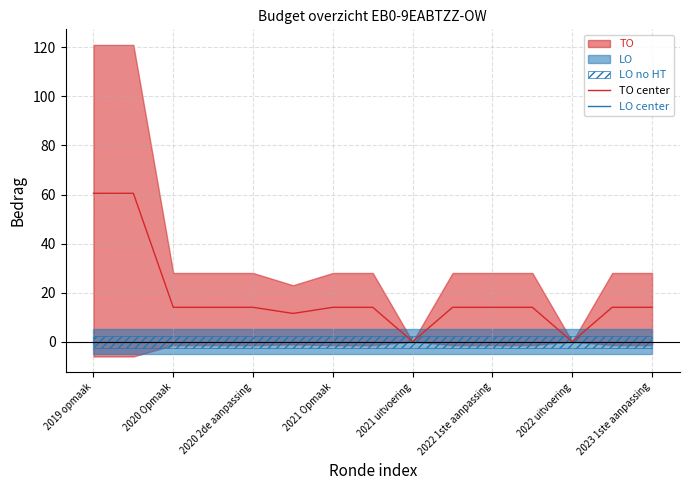

Rank the series at 11 from lowest to highest value.

LO center, TO center